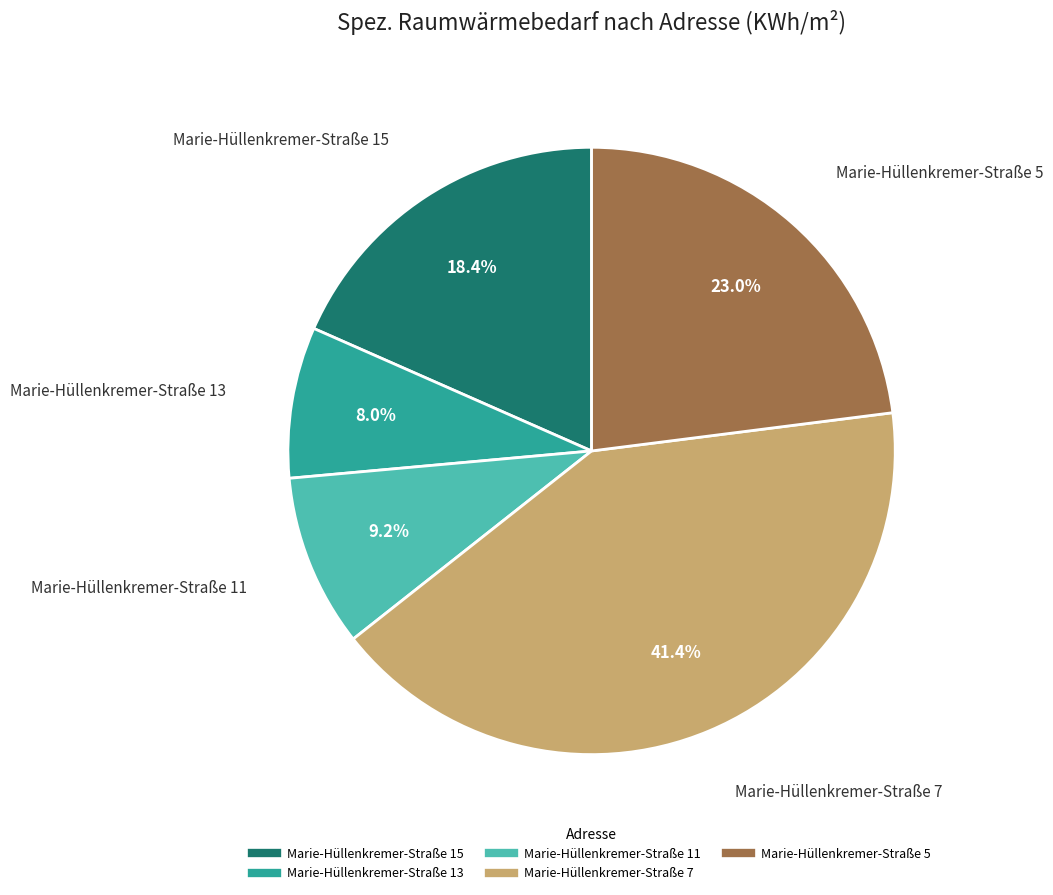

True or false: Marie-Hüllenkremer-Straße 7 accounts for 41% of the total.

True